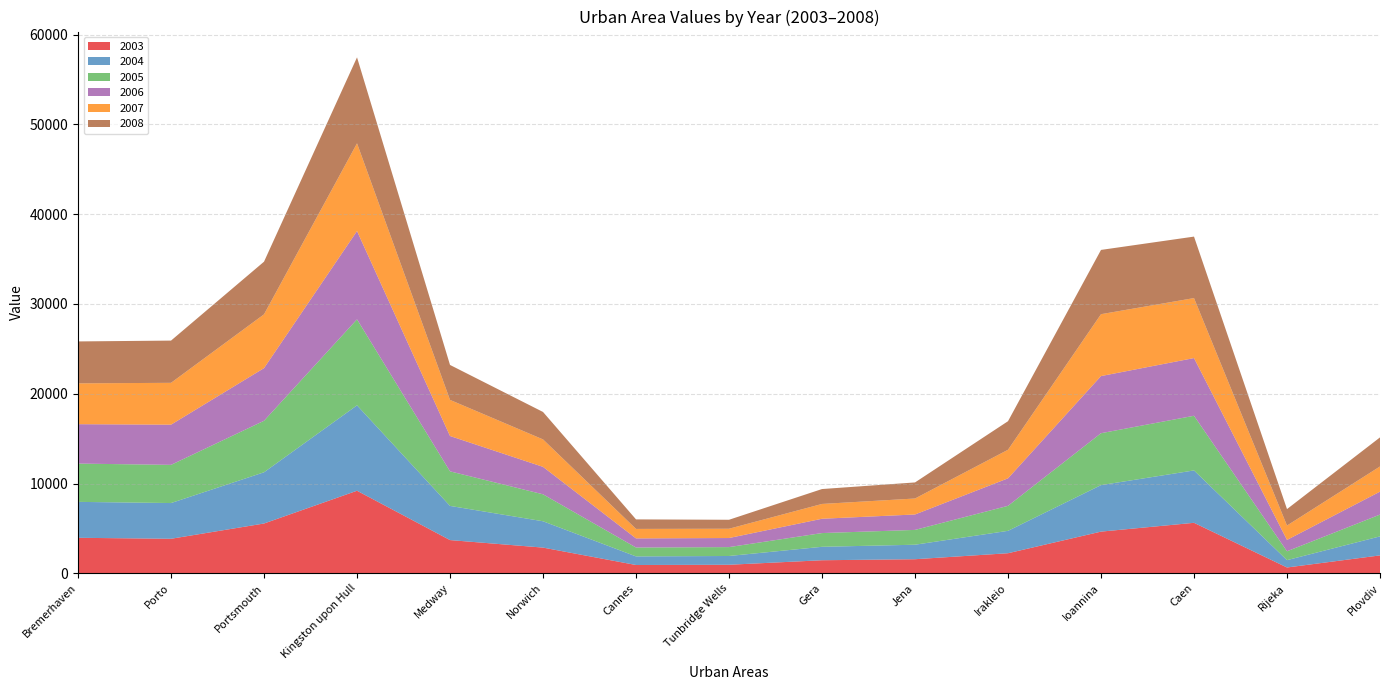

Reading left to right, what are all the values shown in this chart?

2003: Bremerhaven=3953.7	Porto=3844.7	Portsmouth=5545.5	Kingston upon Hull=9194.4	Medway=3699.1	Norwich=2862.2	Cannes=924.2	Tunbridge Wells=950.4	Gera=1453.7	Jena=1567.8	Irakleio=2235.1	Ioannina=4641.9	Caen=5623.0	Rijeka=646.5	Plovdiv=1993.3
2004: Bremerhaven=4001.4	Porto=3980.4	Portsmouth=5704.9	Kingston upon Hull=9513.6	Medway=3806.7	Norwich=2932.8	Cannes=957.0	Tunbridge Wells=978.0	Gera=1497.1	Jena=1614.6	Irakleio=2494.3	Ioannina=5179.6	Caen=5834.4	Rijeka=818.6	Plovdiv=2117.9
2005: Bremerhaven=4263.7	Porto=4251.8	Portsmouth=5736.7	Kingston upon Hull=9577.5	Medway=3849.7	Norwich=3003.5	Cannes=989.7	Tunbridge Wells=989.1	Gera=1529.6	Jena=1649.7	Irakleio=2783.8	Ioannina=5780.9	Caen=6088.0	Rijeka=987.8	Plovdiv=2429.3
2006: Bremerhaven=4388.8	Porto=4477.9	Portsmouth=5864.2	Kingston upon Hull=9832.9	Medway=3935.7	Norwich=3056.5	Cannes=1015.9	Tunbridge Wells=1011.2	Gera=1594.7	Jena=1719.9	Irakleio=3064.1	Ioannina=6363.1	Caen=6426.2	Rijeka=1265.7	Plovdiv=2553.9
2007: Bremerhaven=4548.8	Porto=4658.8	Portsmouth=5991.7	Kingston upon Hull=9769.0	Medway=4021.7	Norwich=3056.5	Cannes=1055.3	Tunbridge Wells=1033.3	Gera=1648.9	Jena=1778.4	Irakleio=3181.0	Ioannina=6893.4	Caen=6679.9	Rijeka=1600.1	Plovdiv=2803.0
2008: Bremerhaven=4668.6	Porto=4704.1	Portsmouth=5864.2	Kingston upon Hull=9577.5	Medway=3892.7	Norwich=3056.5	Cannes=1061.8	Tunbridge Wells=1000.1	Gera=1659.8	Jena=1790.1	Irakleio=3181.0	Ioannina=7158.5	Caen=6849.0	Rijeka=1832.4	Plovdiv=3239.1